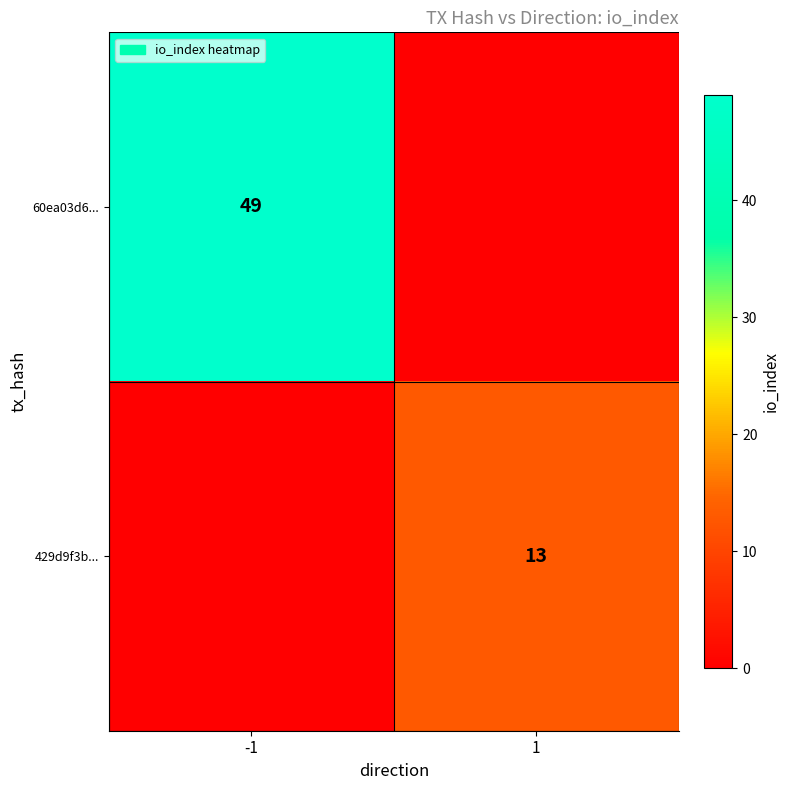

What is the total value across all series at 1?

13